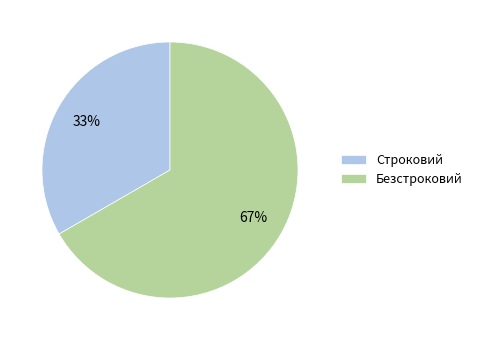

The Безстроковий slice represents 75% of the pie. True or false?

False